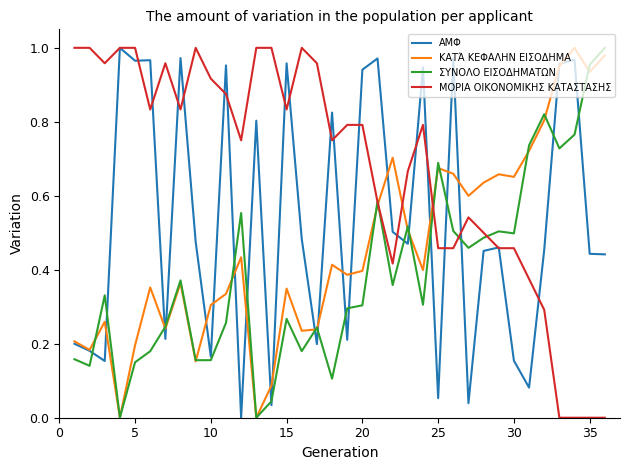

Rank the series by their average value, from lowest to highest.

ΣΥΝΟΛΟ ΕΙΣΟΔΗΜΑΤΩΝ, ΚΑΤΆ ΚΕΦΑΛΗΝ ΕΙΣΟΔΗΜΑ, ΑΜΦ, ΜΟΡΙΑ ΟΙΚΟΝΟΜΙΚΗΣ ΚΑΤΑΣΤΑΣΗΣ